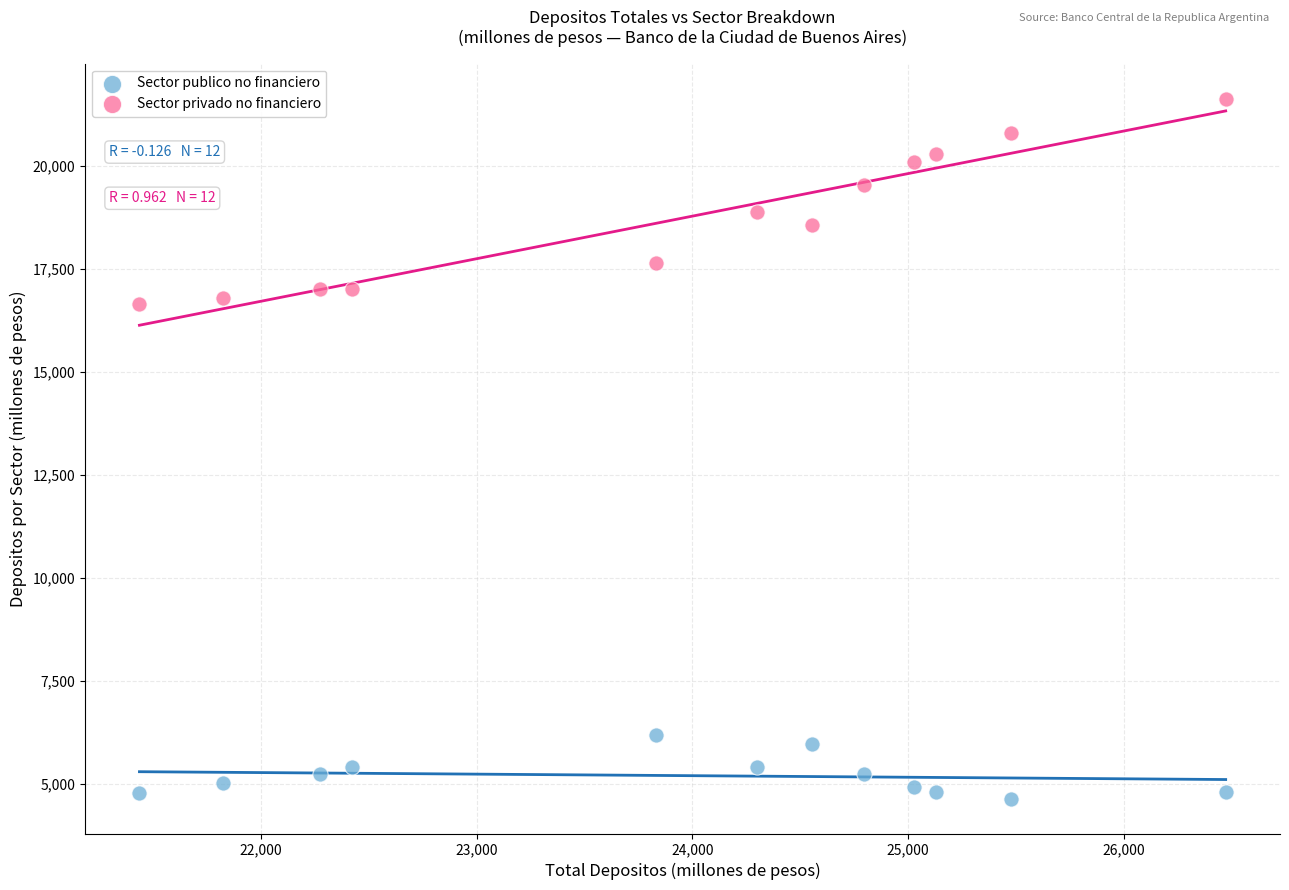

Which series has the widest spread of Y values?

Sector privado no financiero